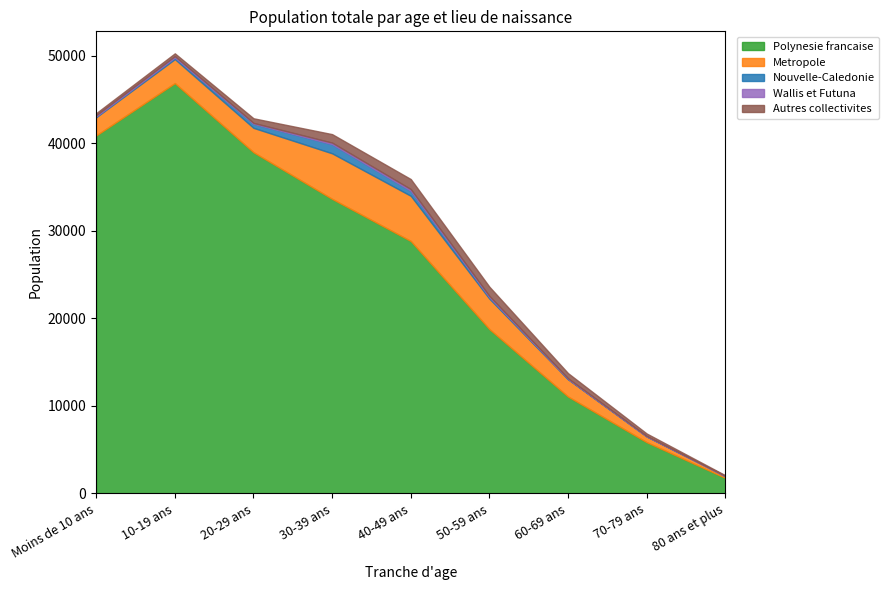

What is the sum of the Nouvelle-Caledonie values at 30-39 ans and Moins de 10 ans?

1133